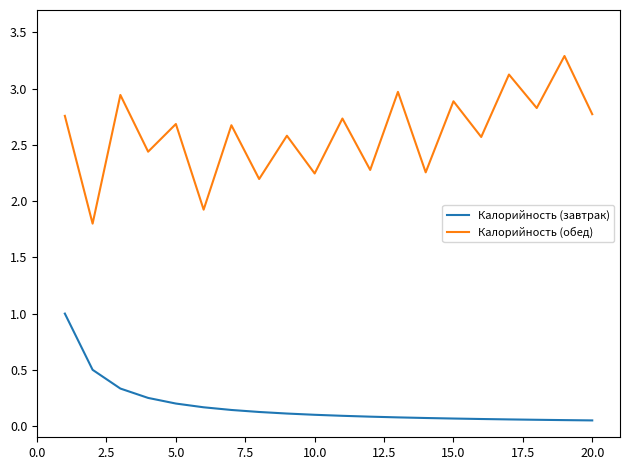

What is the greatest value displayed?

3.3